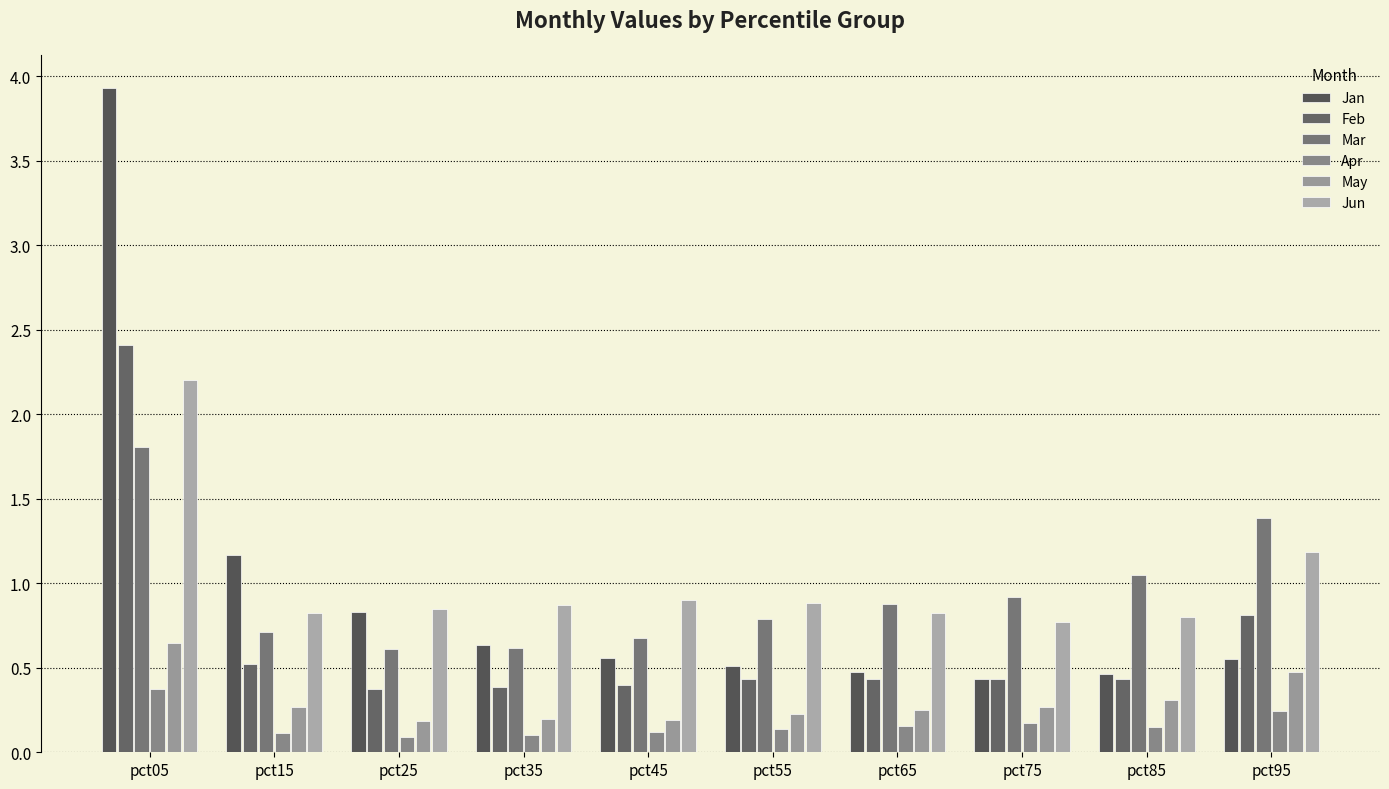

At which category is the sum across all series the highest?

pct05